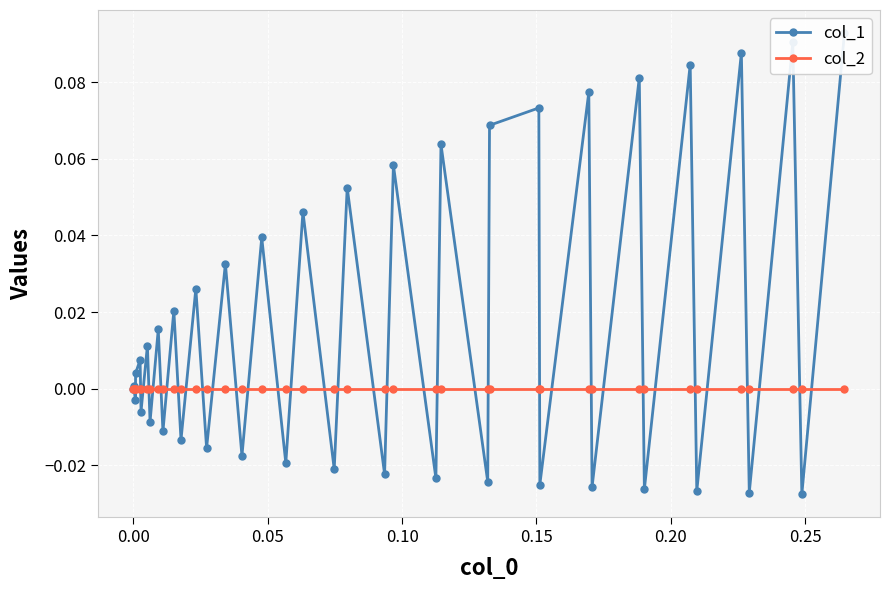

Is the value of col_1 at 22 greater than the value of col_2 at 8?

Yes